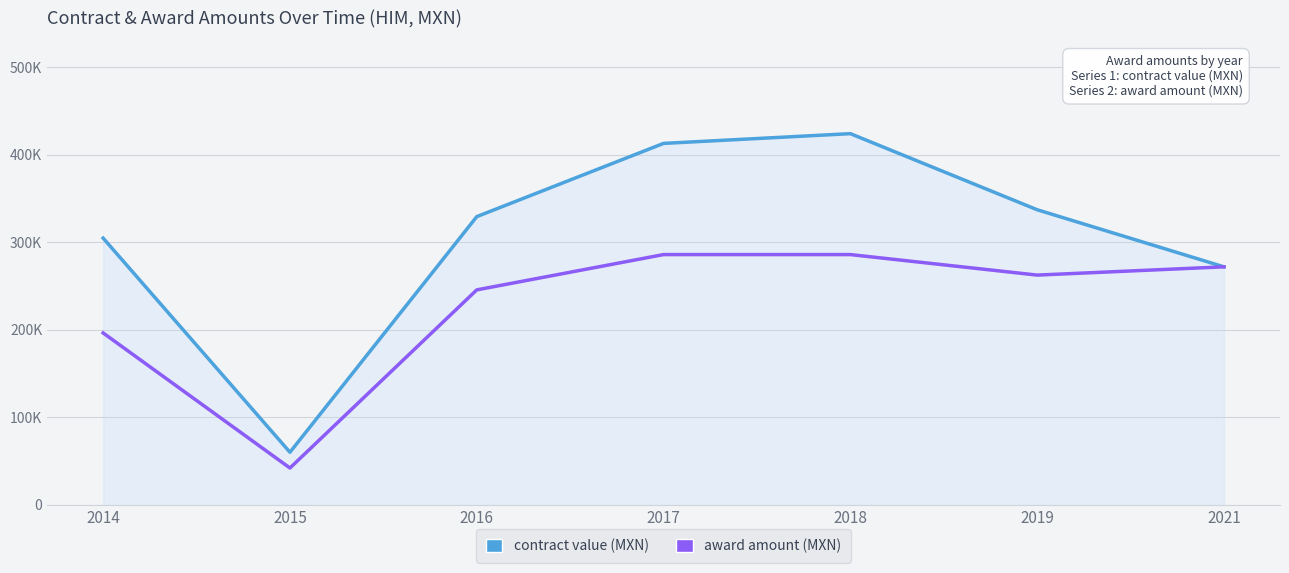

Is this an area chart (filled region under the line)?

Yes